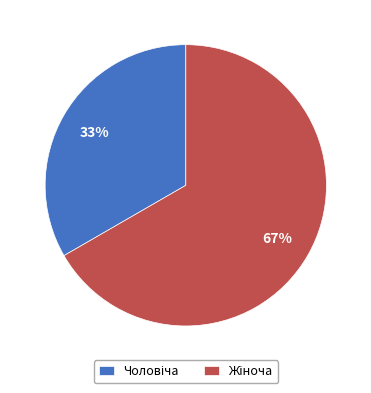

Is there a majority slice in this chart?

Yes